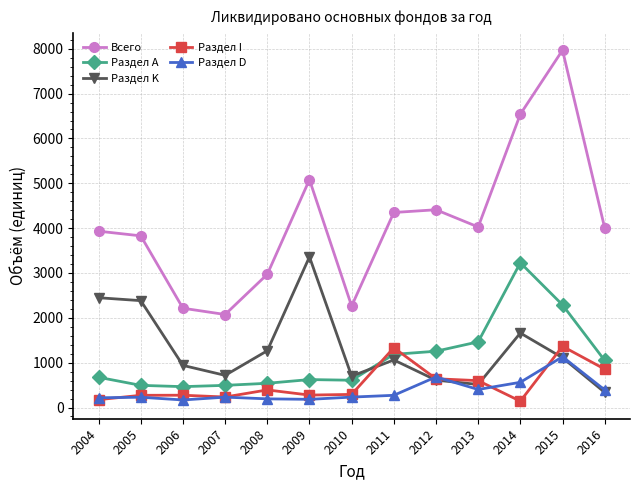

What is the value of the Раздел K point at the 4th from the left?

717